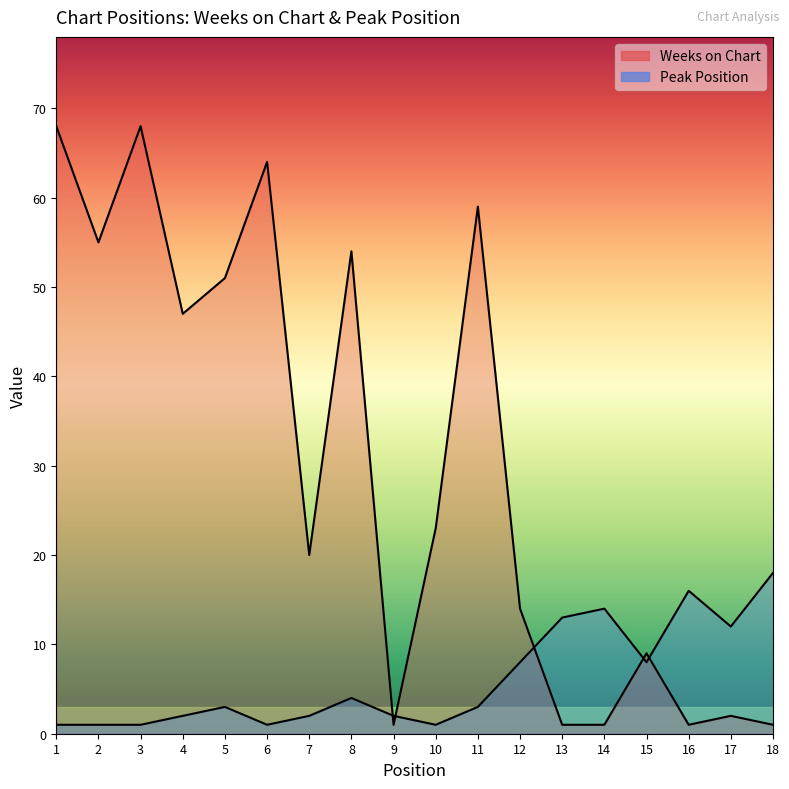

What are all the series names shown in the legend?

Weeks on Chart, Peak Position